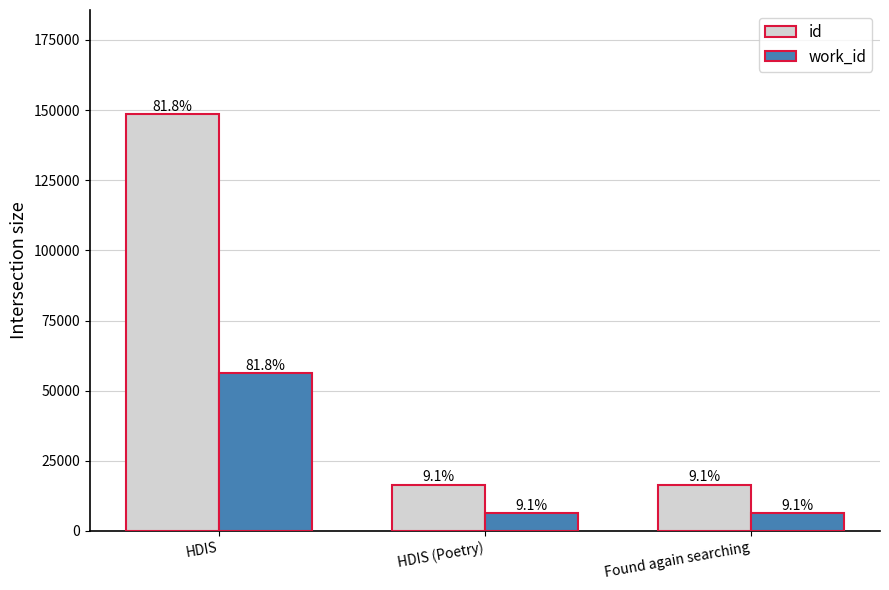

What is the value of the id bar at the 2nd from the left?

16552